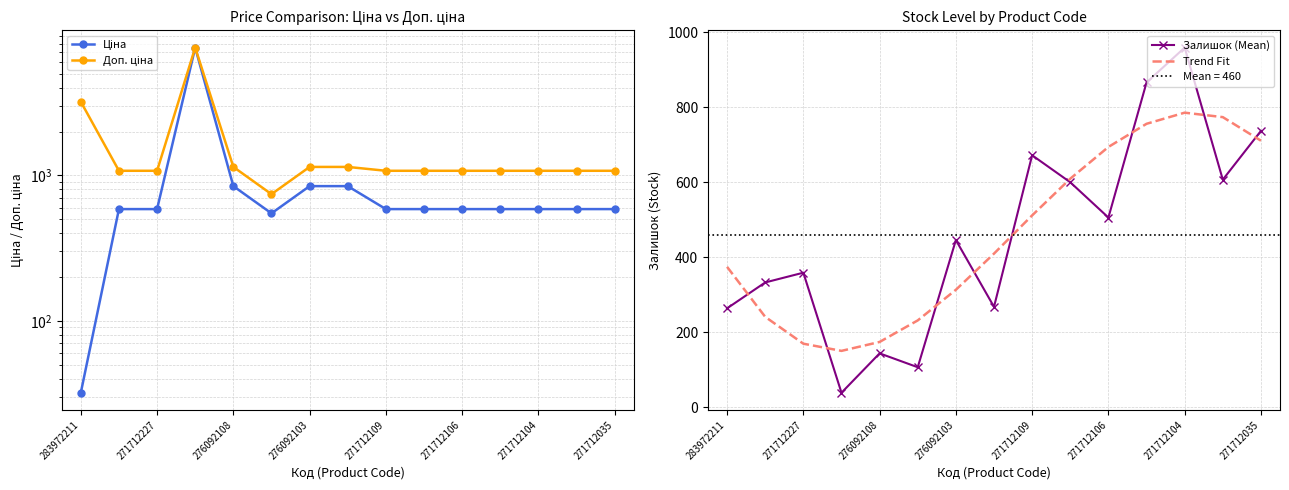

How many data points does each series have?

15